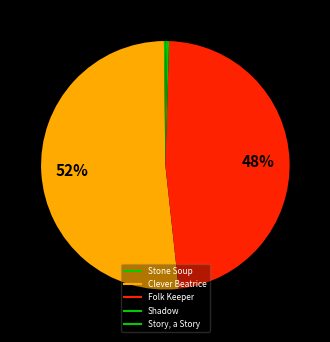

How many segments does this pie chart have?

5